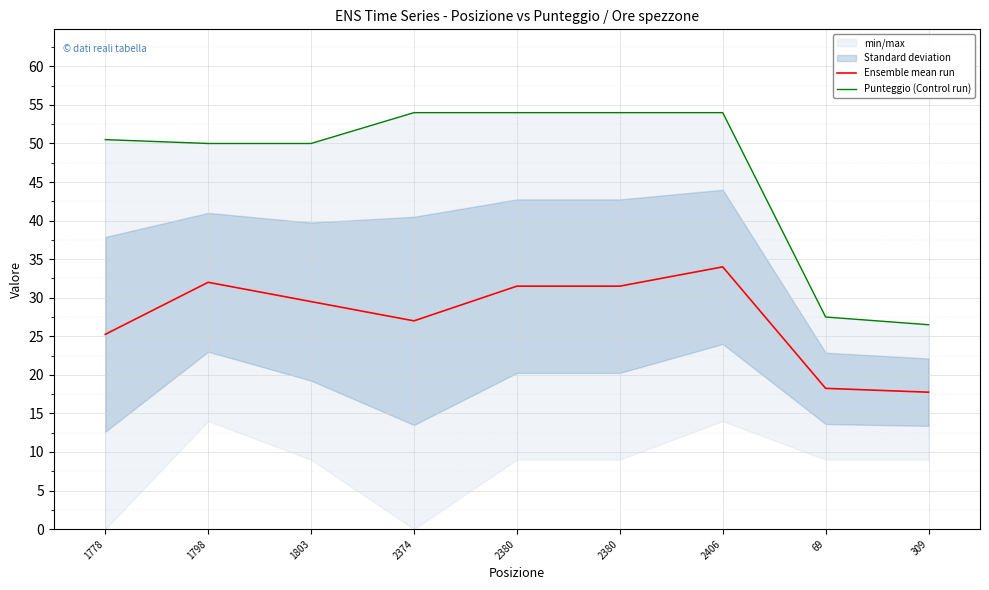

True or false: Punteggio (Control run) and Ensemble mean run intersect in this chart.

False